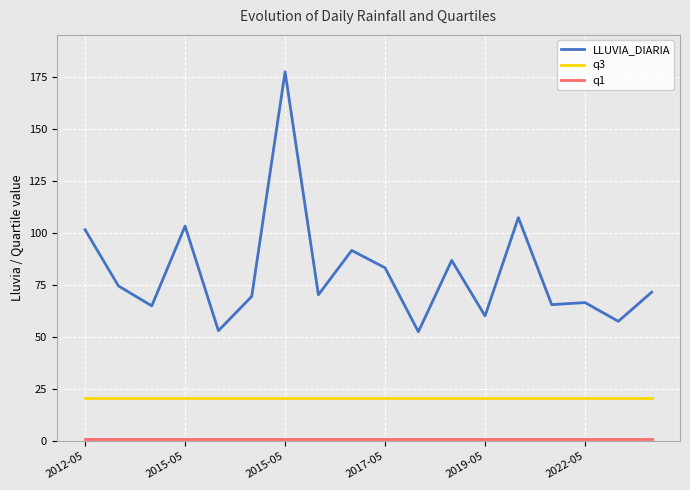

Does the chart have visible grid lines?

Yes